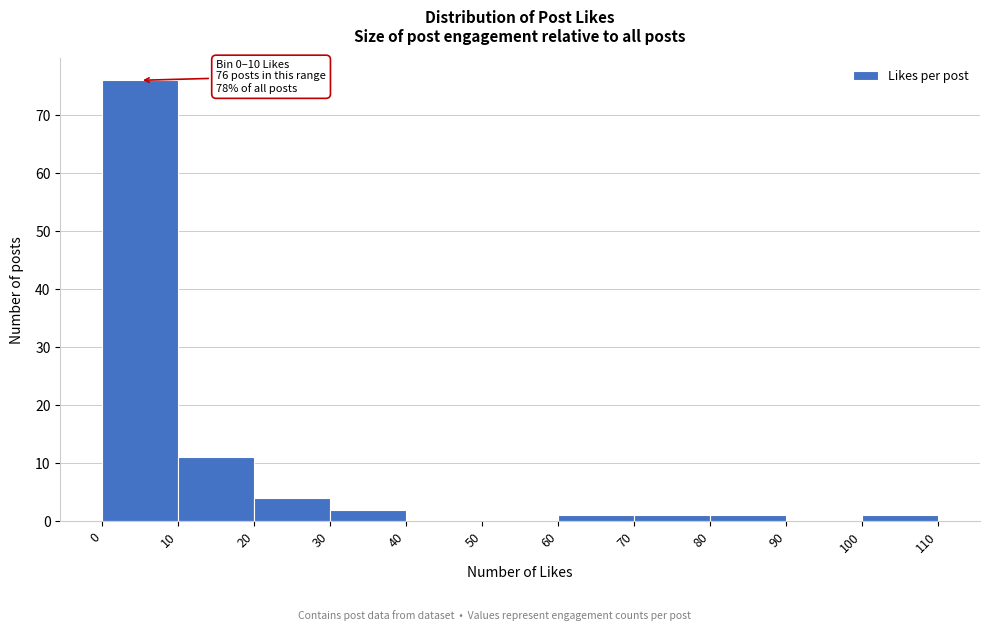

Over which range of the x-axis is the bar tallest?

0 to 10